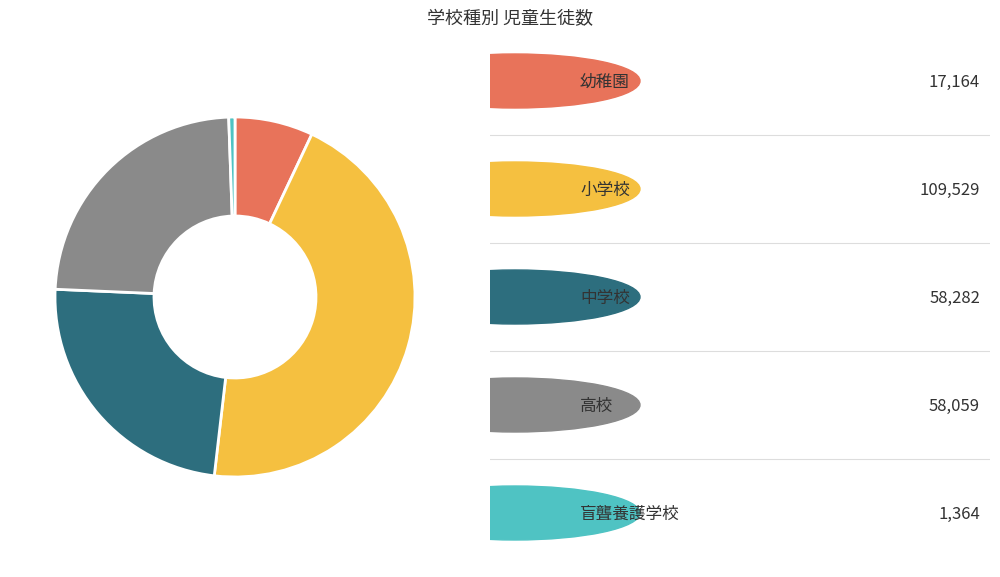

Is there a majority slice in this chart?

No